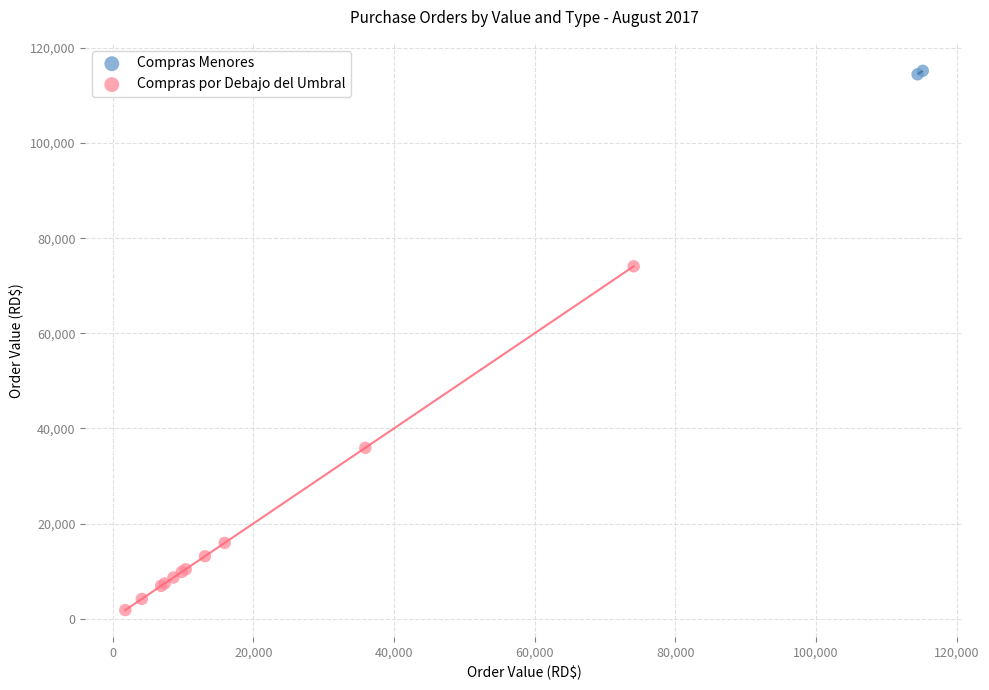

What are all the series names shown in the legend?

Compras Menores, Compras por Debajo del Umbral